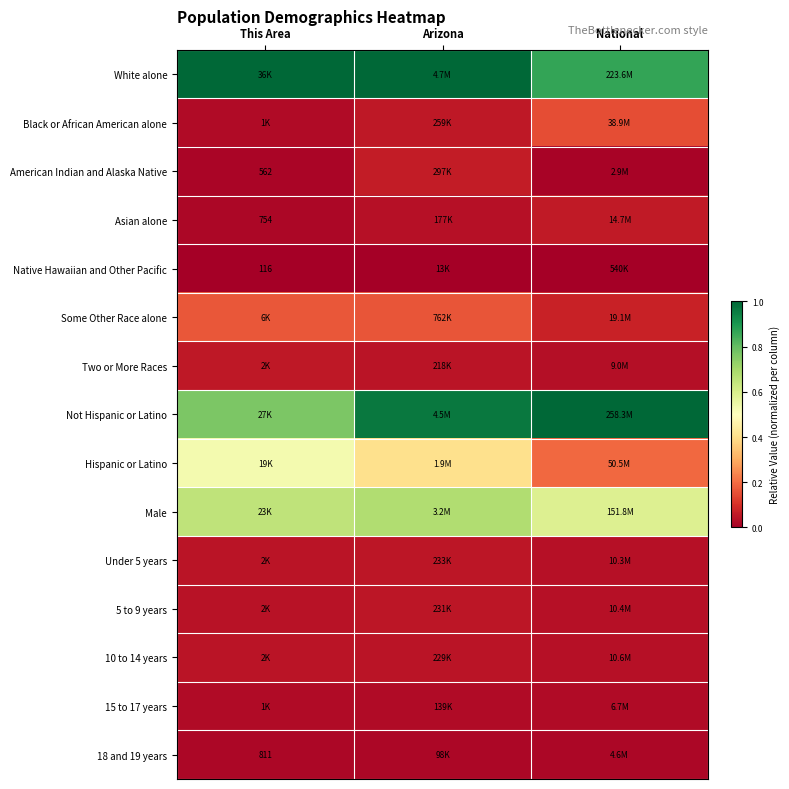

Which category has the lowest value across all series?

This Area